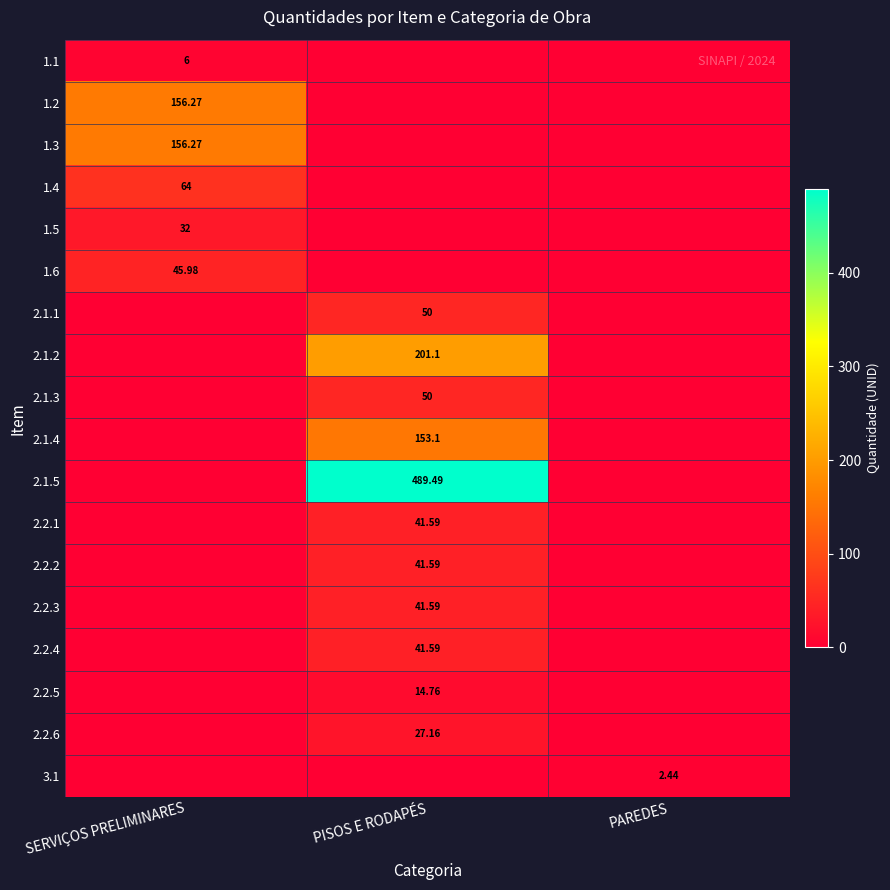

Which series has the largest range (max minus min)?

2.1.5